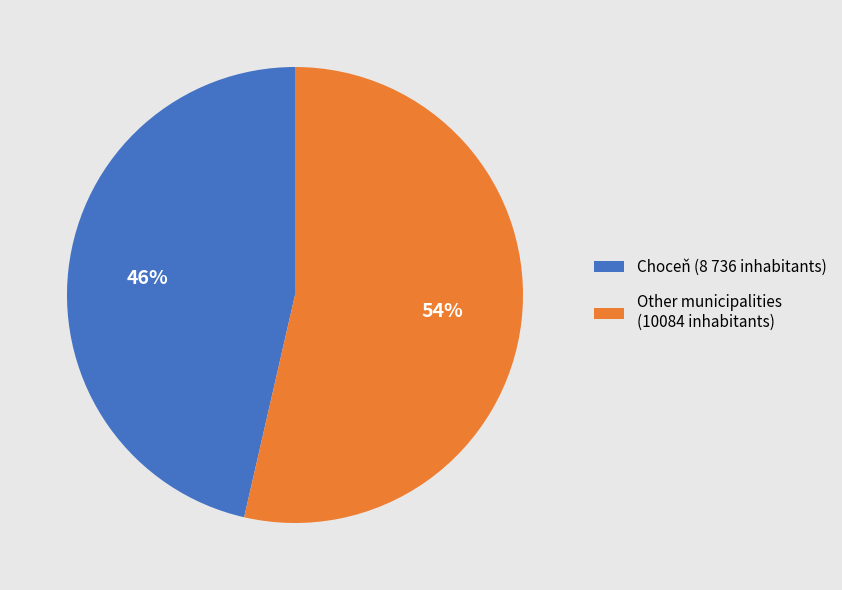

How many slices are in this pie chart?

2